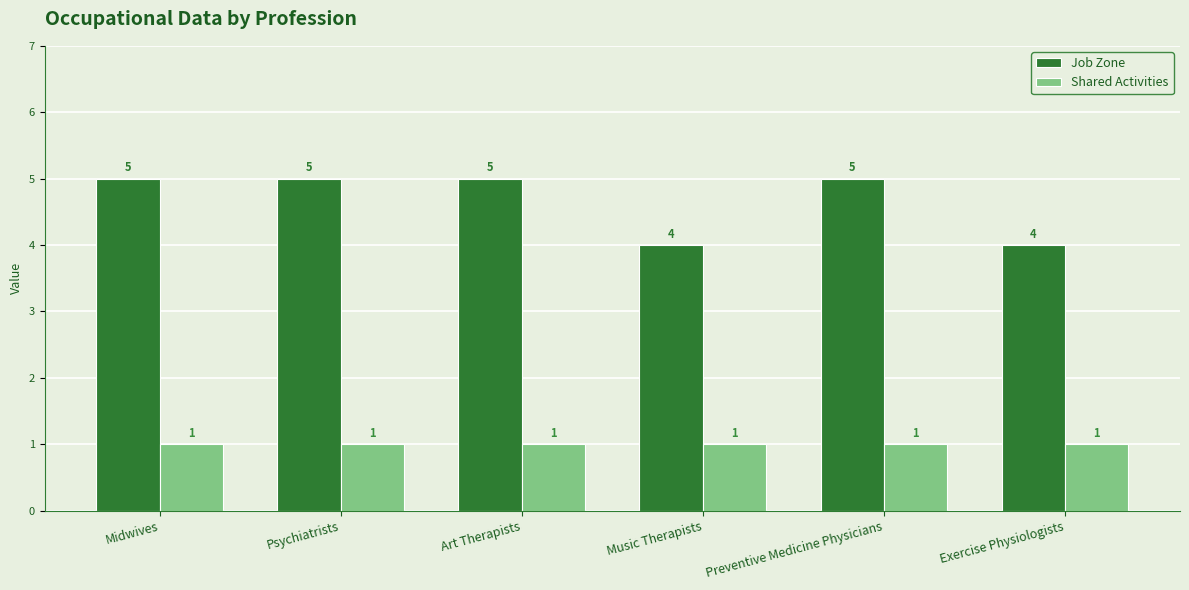

True or false: Shared Activities has a value of 0 at Music Therapists.

False